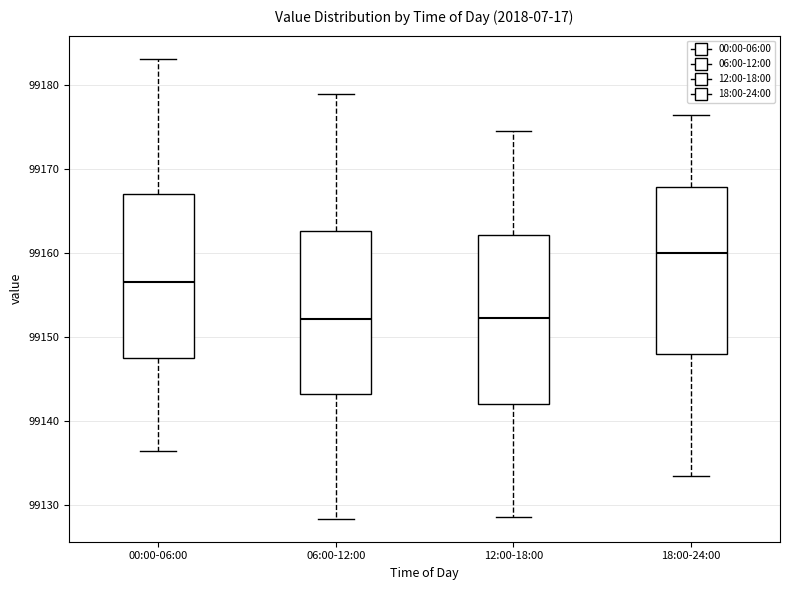

Reading left to right, transcribe this box plot: for each box, give where its median line is, the range the box spans, and where its two whiskers end, as read against the y-axis. The values are not printed on the chart, so give them approximately, as read against the axis.

00:00-06:00: median 99157, box 99148 to 99167, whiskers 99136 to 99183
06:00-12:00: median 99152, box 99143 to 99163, whiskers 99128 to 99179
12:00-18:00: median 99152, box 99142 to 99162, whiskers 99129 to 99175
18:00-24:00: median 99160, box 99148 to 99168, whiskers 99134 to 99176